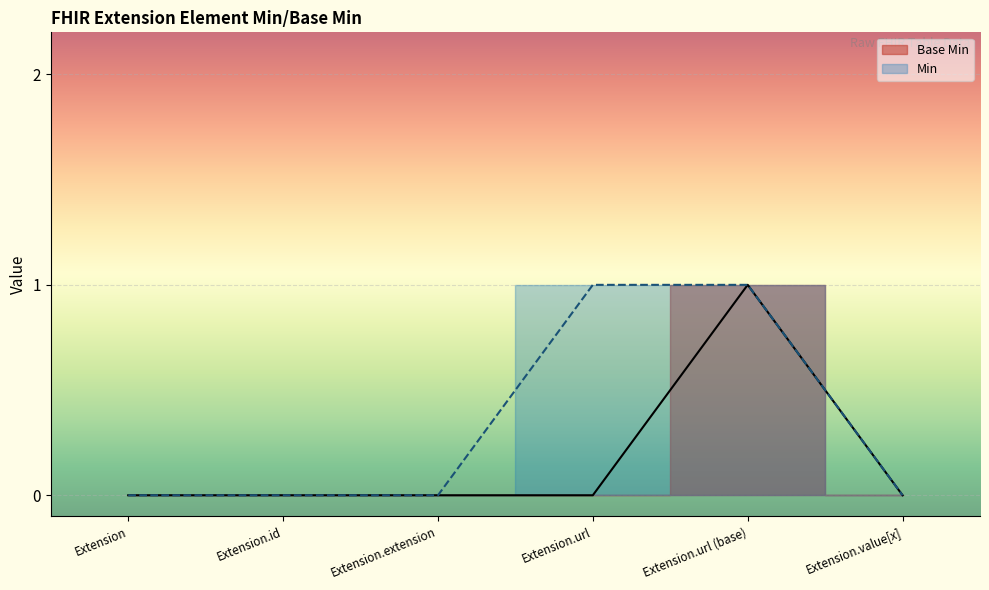

Reading left to right, extract all data points from this chart.

0	0	0	0	1	0